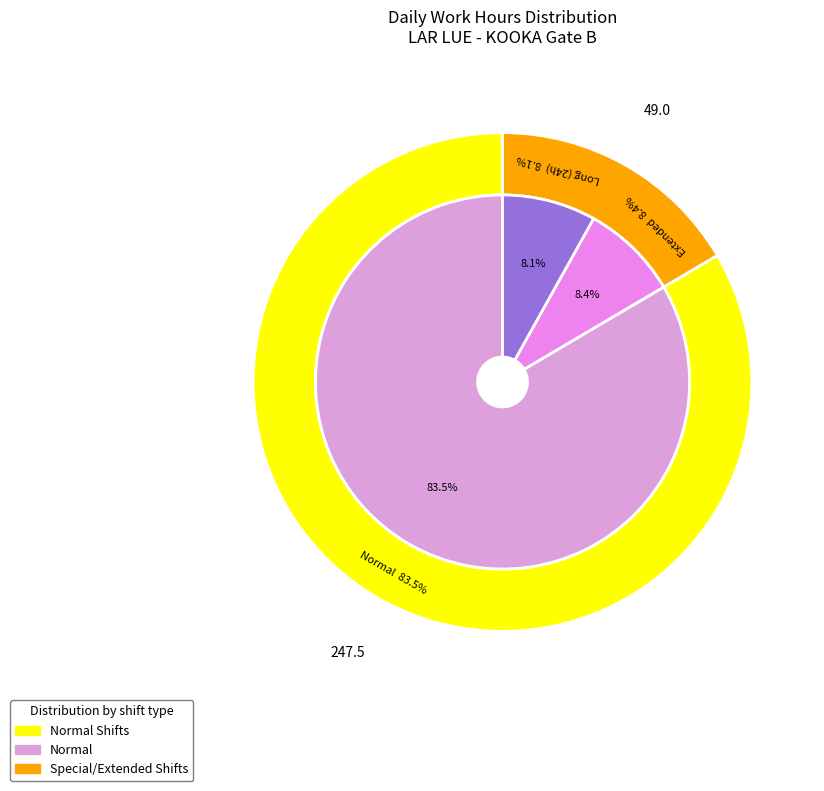

Does 28 account for over 50% of the chart?

No